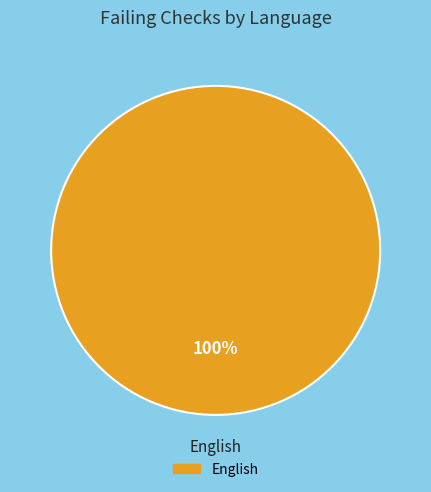

Which category accounts for the majority?

English